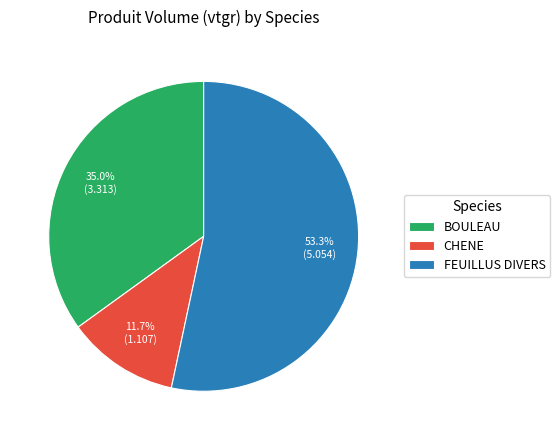

Which category has the biggest portion of the pie?

FEUILLUS DIVERS